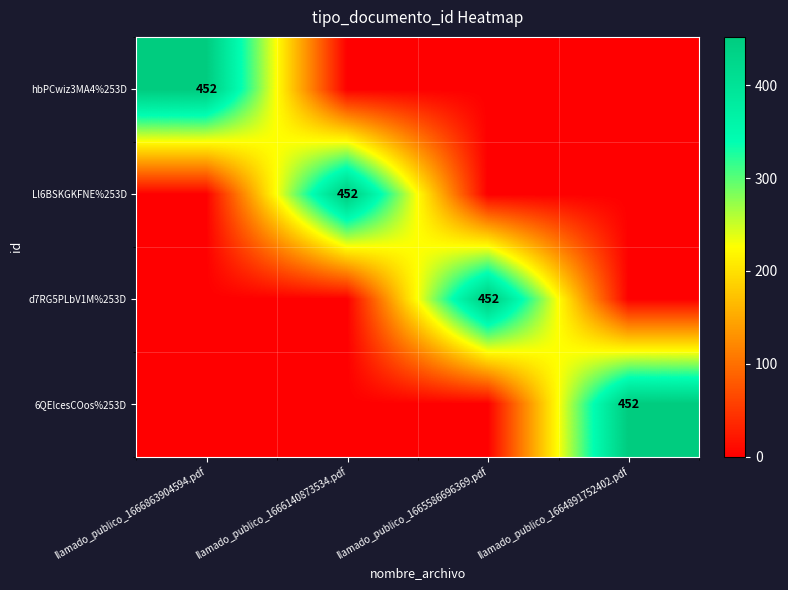

At which category is the sum across all series the highest?

llamado_publico_1666863904594.pdf